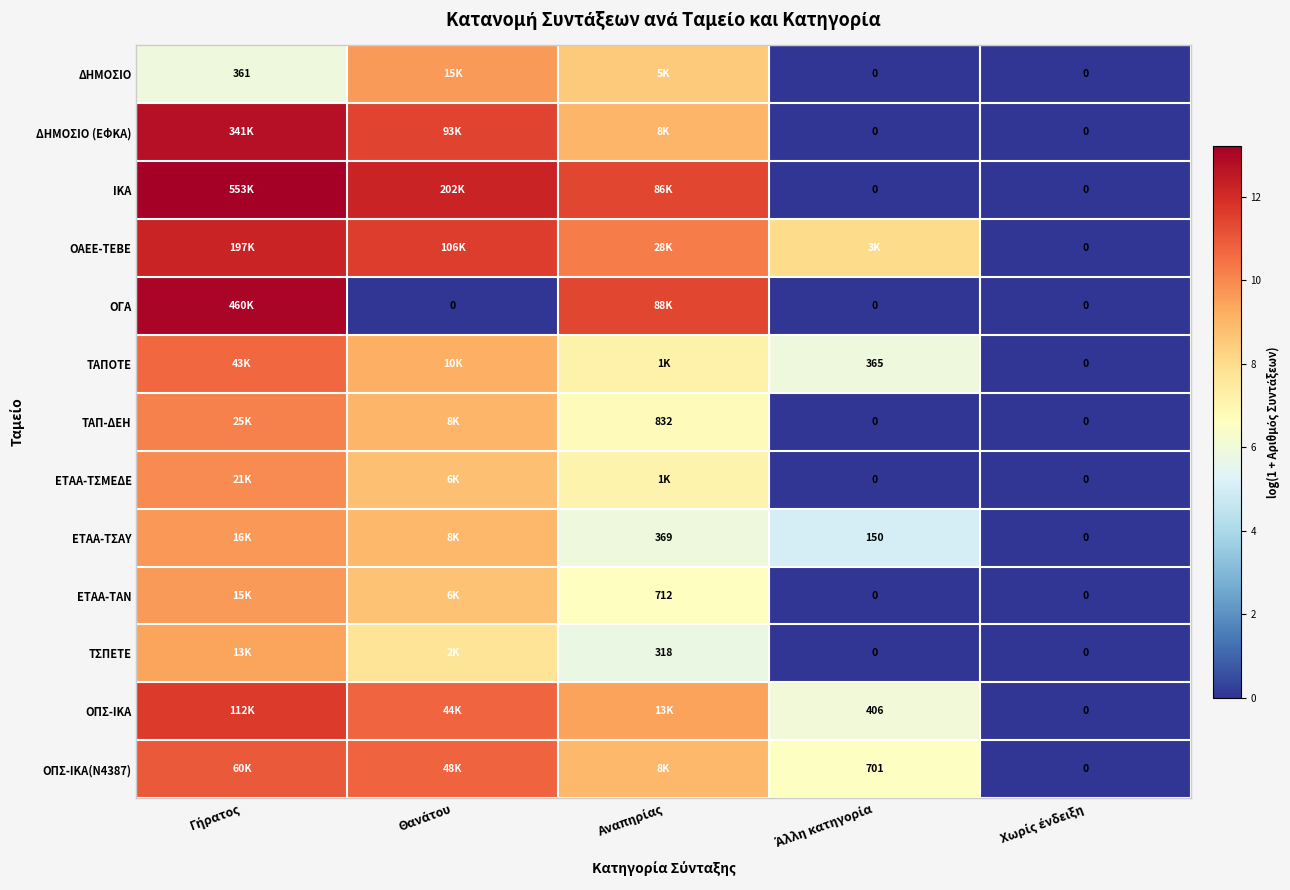

At how many categories does at least one series exceed 11?

3